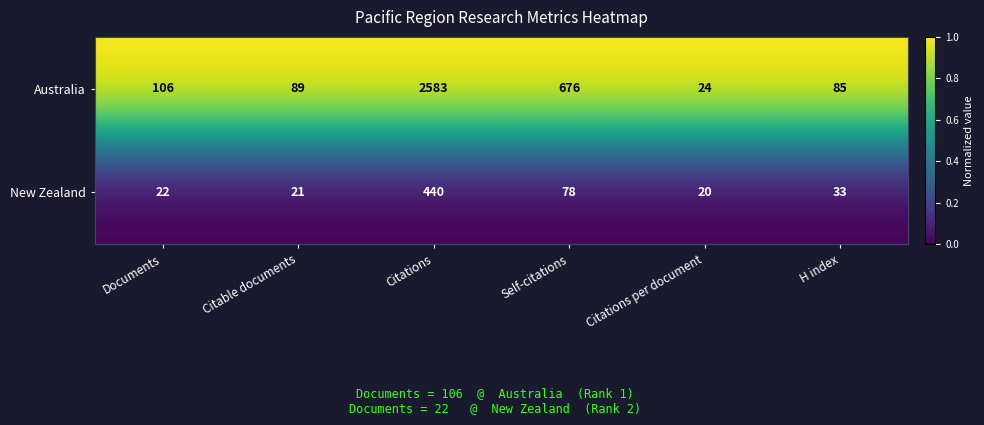

What is the difference between the highest and lowest values at H index?

52